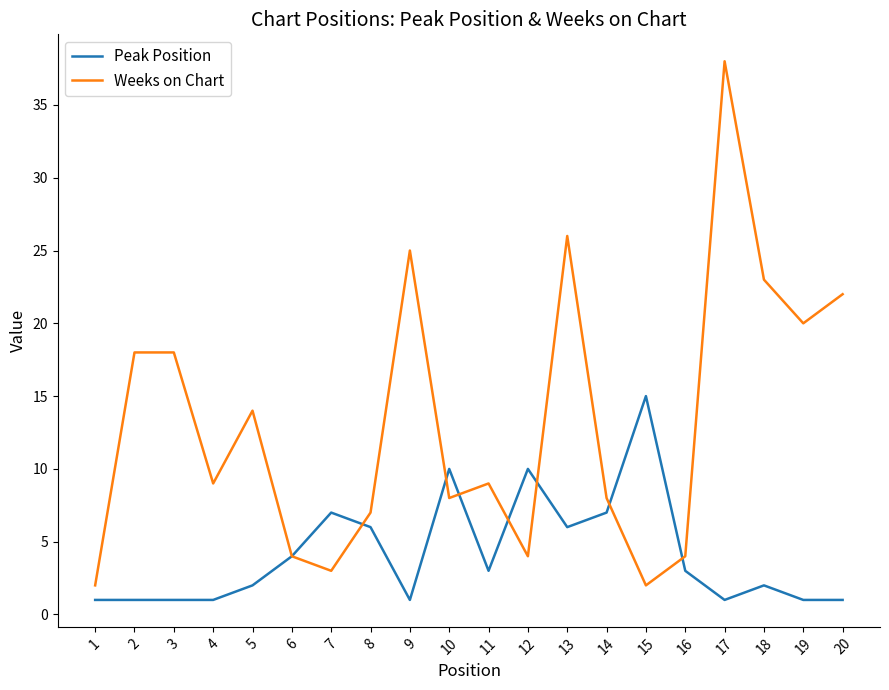

Which series ends up on top after the final intersection of Peak Position and Weeks on Chart?

Weeks on Chart